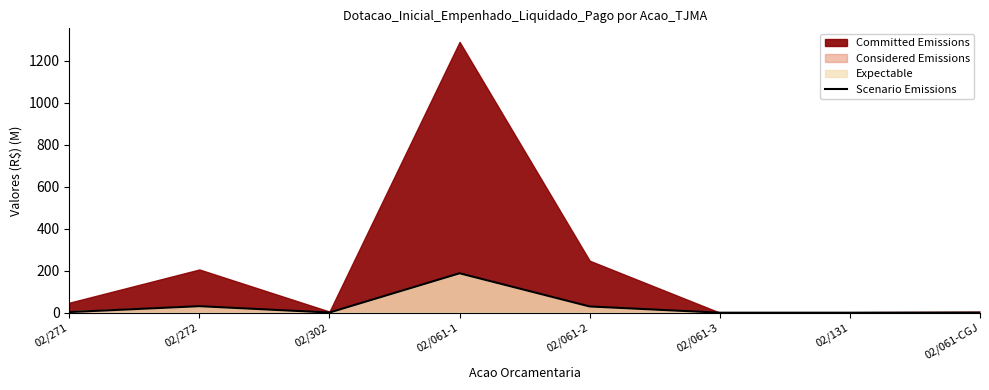

What is the label of the 5th point from the left?

02/061-2